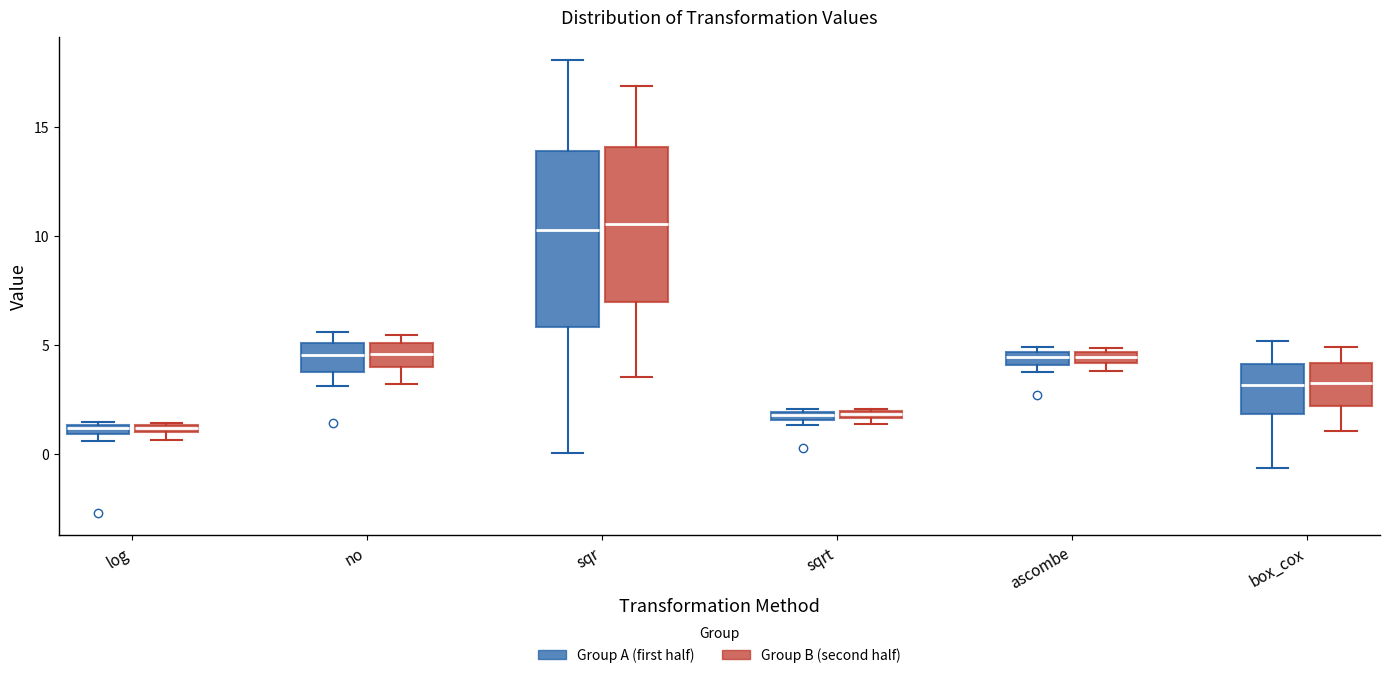

Where does the upper whisker of the box for box_cox (Group A (first half)) end on the y-axis? The values are not printed on the chart, so give them approximately, as read against the axis.

5.0